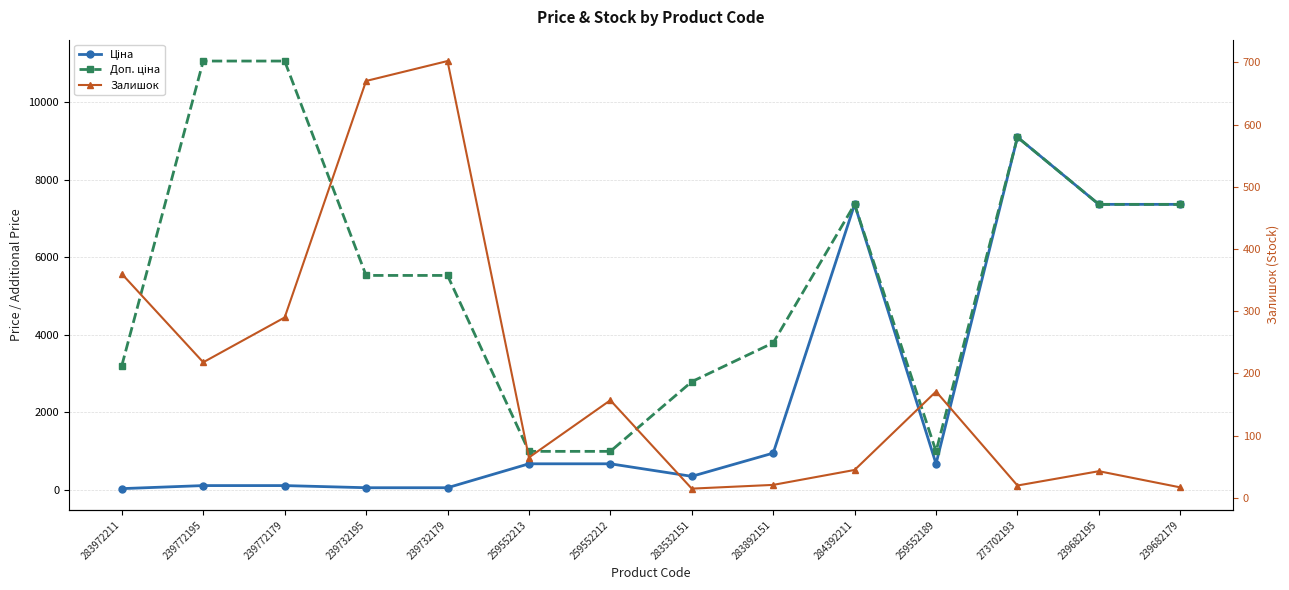

Does the chart display data point markers on the line(s)?

Yes